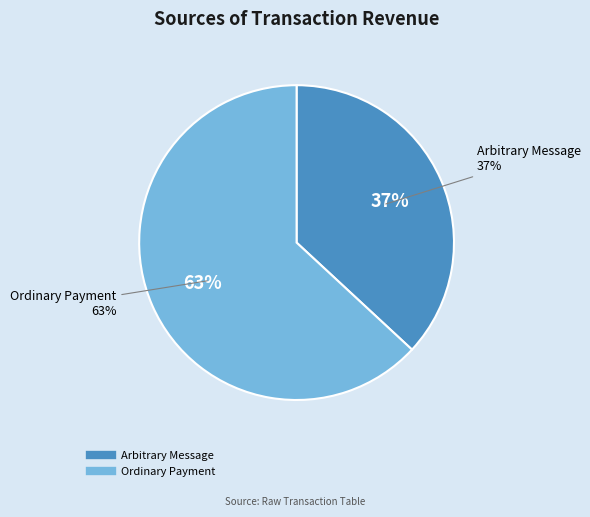

True or false: Arbitrary Message accounts for 37% of the total.

True